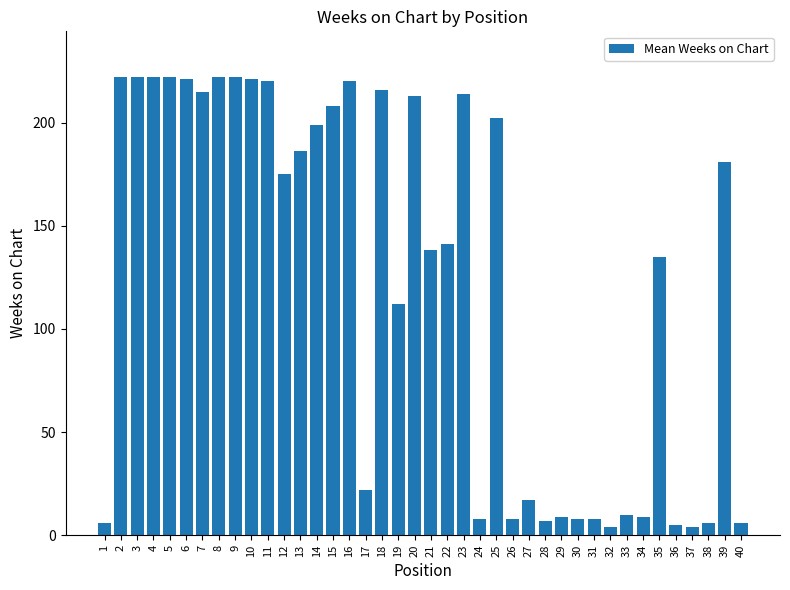

What is the maximum value shown in the chart?

222